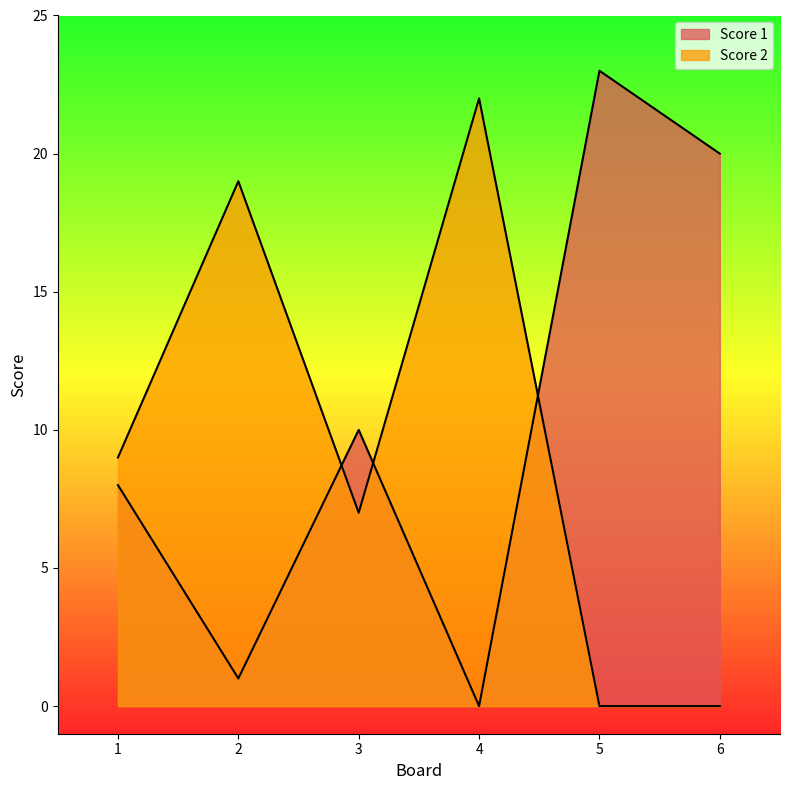

Between which two adjacent categories do Score 2 and Score 1 first intersect?

2 and 3